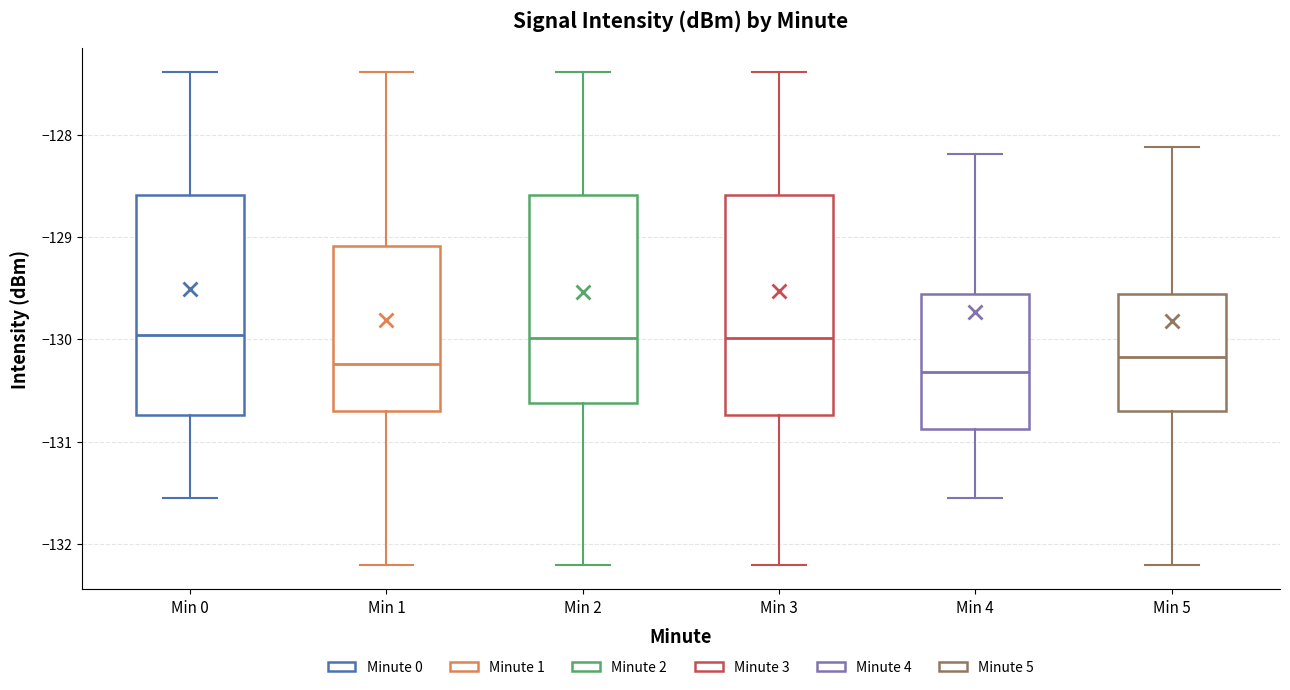

Reading left to right, read every box against the y-axis: the position of its median line, the range the box covers, and the ends of its whiskers. The values are not printed on the chart, so give them approximately, as read against the axis.

Min 0: median -130.0, box -130.7 to -128.6, whiskers -131.6 to -127.4
Min 1: median -130.2, box -130.7 to -129.1, whiskers -132.2 to -127.4
Min 2: median -130.0, box -130.6 to -128.6, whiskers -132.2 to -127.4
Min 3: median -130.0, box -130.7 to -128.6, whiskers -132.2 to -127.4
Min 4: median -130.3, box -130.9 to -129.6, whiskers -131.6 to -128.2
Min 5: median -130.2, box -130.7 to -129.6, whiskers -132.2 to -128.1